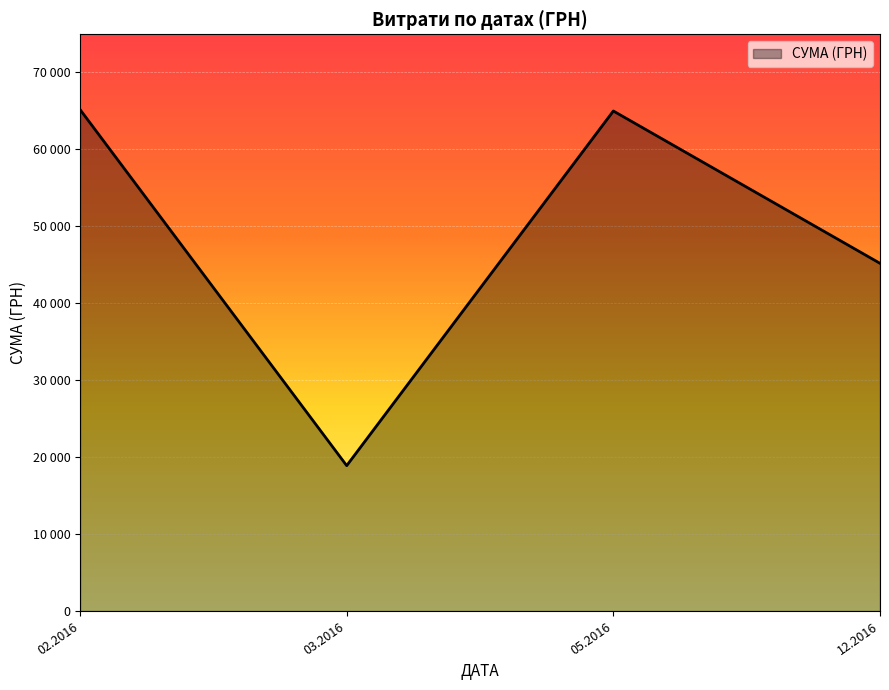

True or false: there are more than 0 points higher than both neighbors.

True